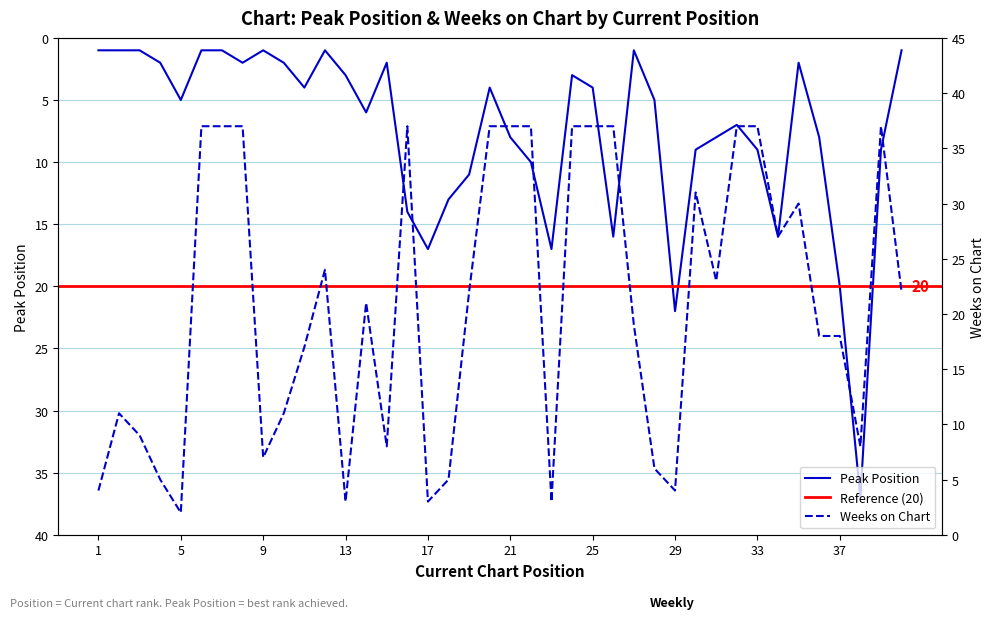

Count the number of data series in this chart.

2